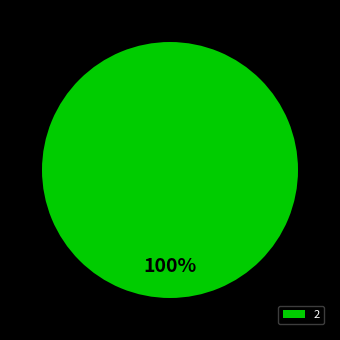

Rank the categories by value from highest to lowest.

2